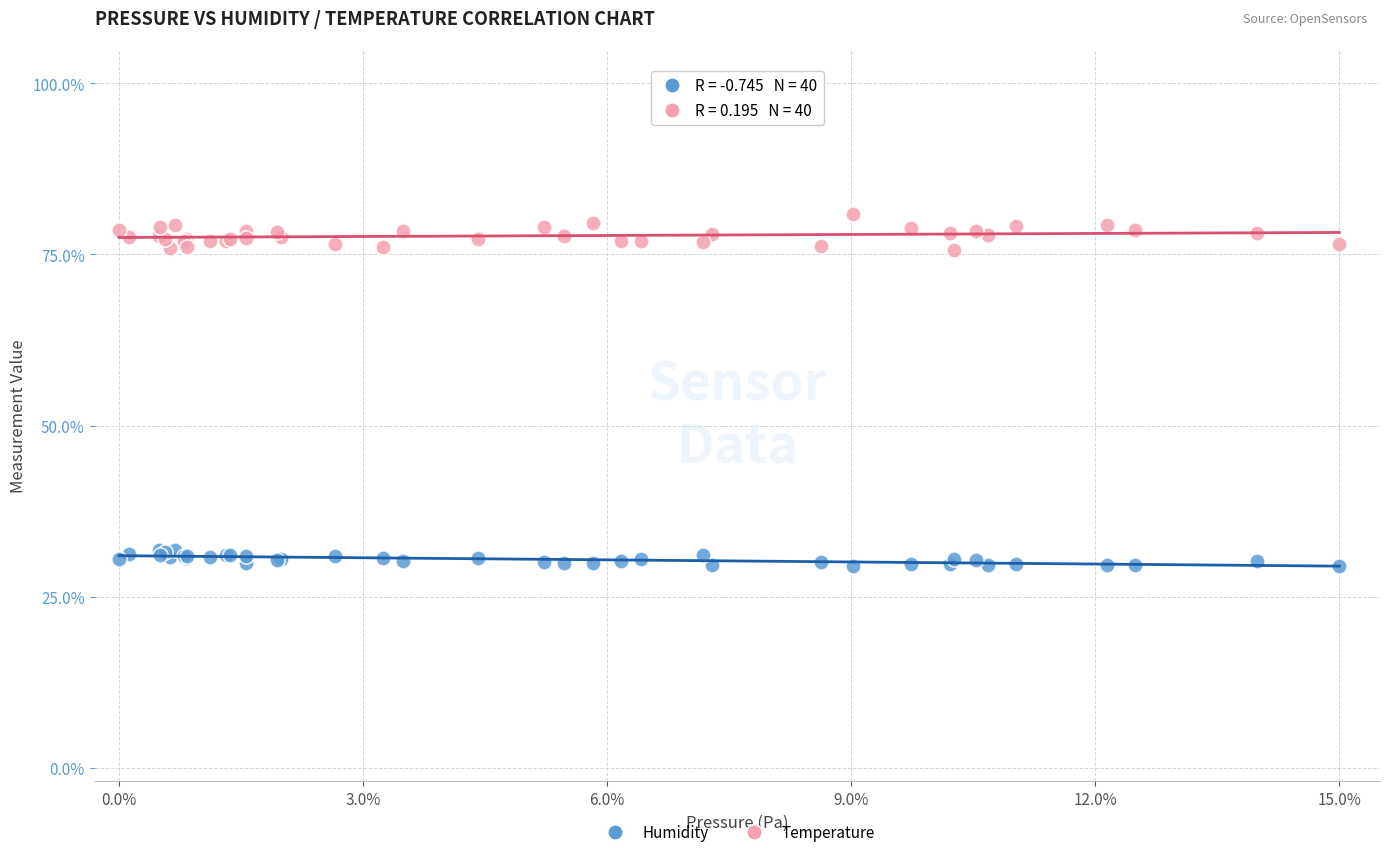

Which series contains the lowest Y value?

Humidity